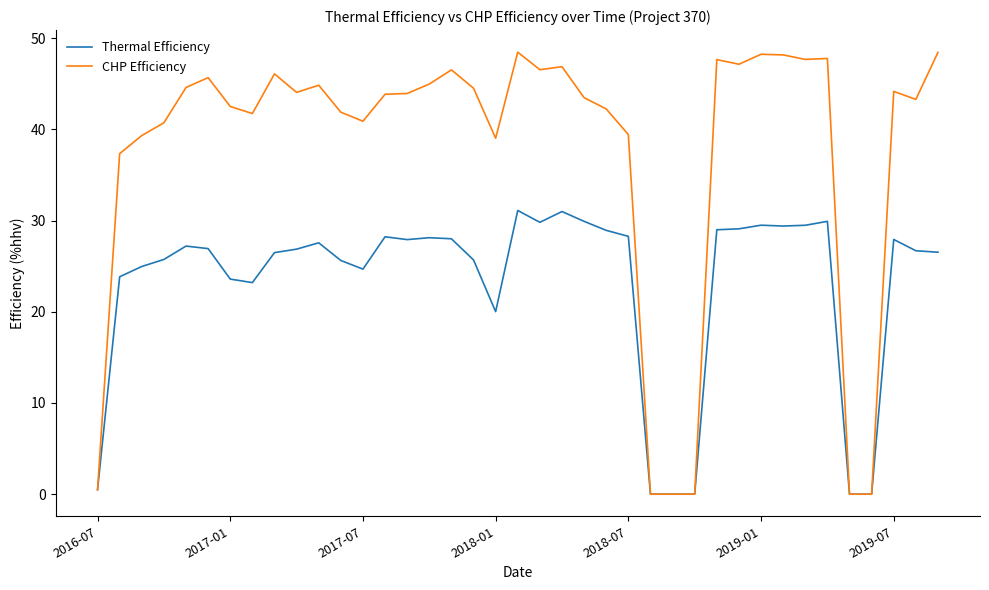

Which series has the largest total across all categories?

CHP Efficiency